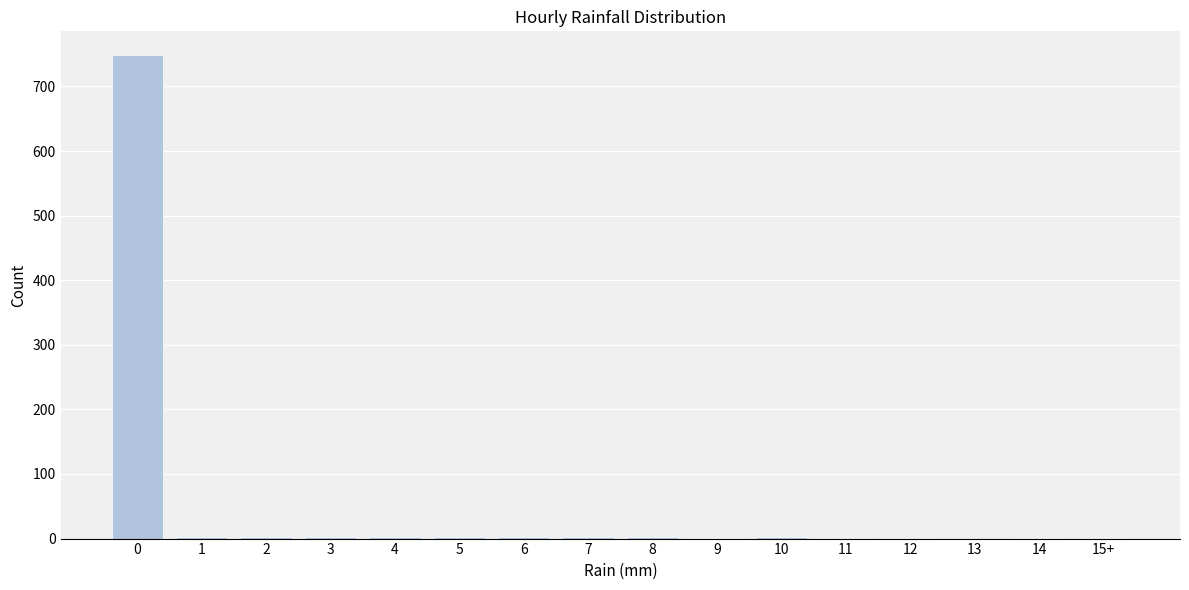

What is the maximum value shown in the chart?

748